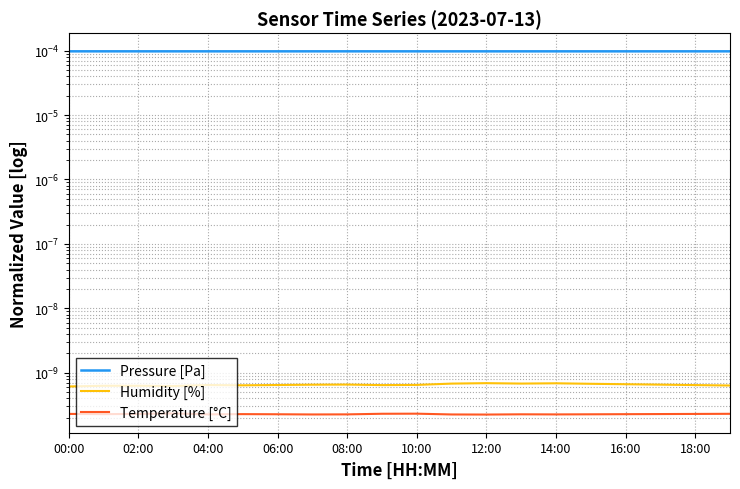

True or false: Humidity [%] and Temperature [°C] intersect in this chart.

False